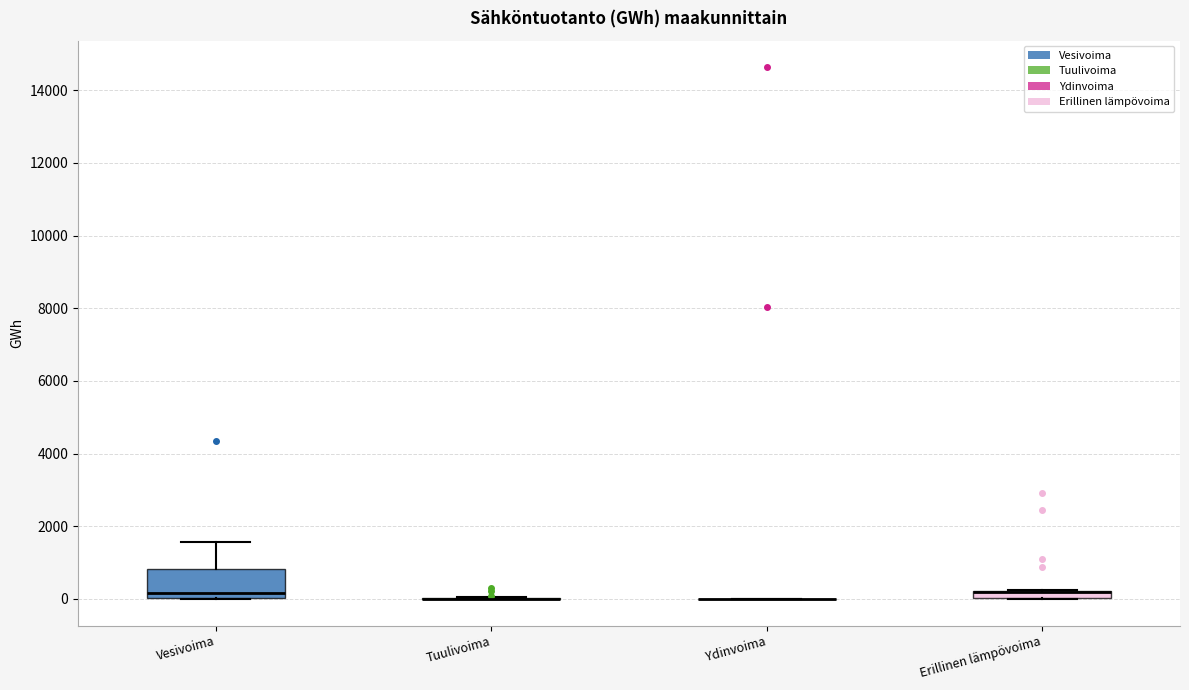

Where does the upper whisker of the box for Vesivoima end on the y-axis? The values are not printed on the chart, so give them approximately, as read against the axis.

1600